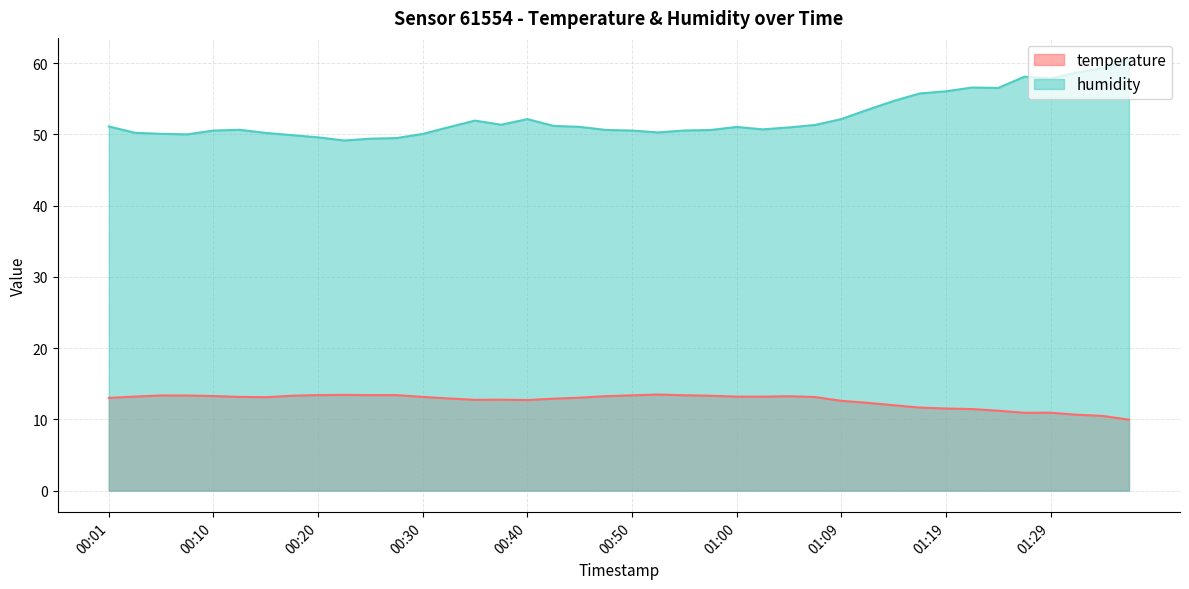

True or false: humidity and temperature cross at least once.

False